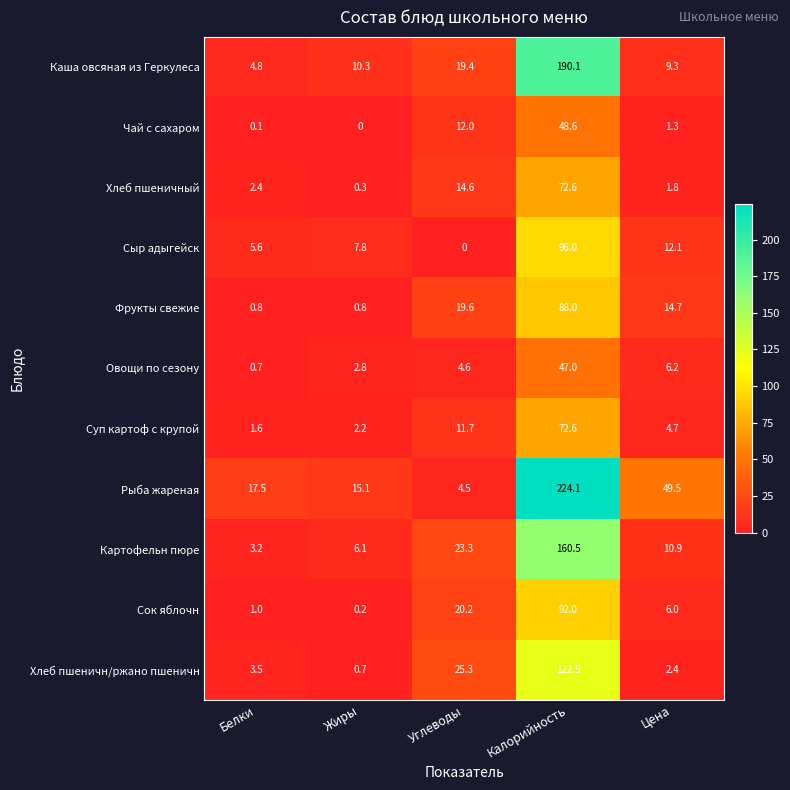

The Рыба жареная series shows 4.5 at Углеводы. True or false?

True